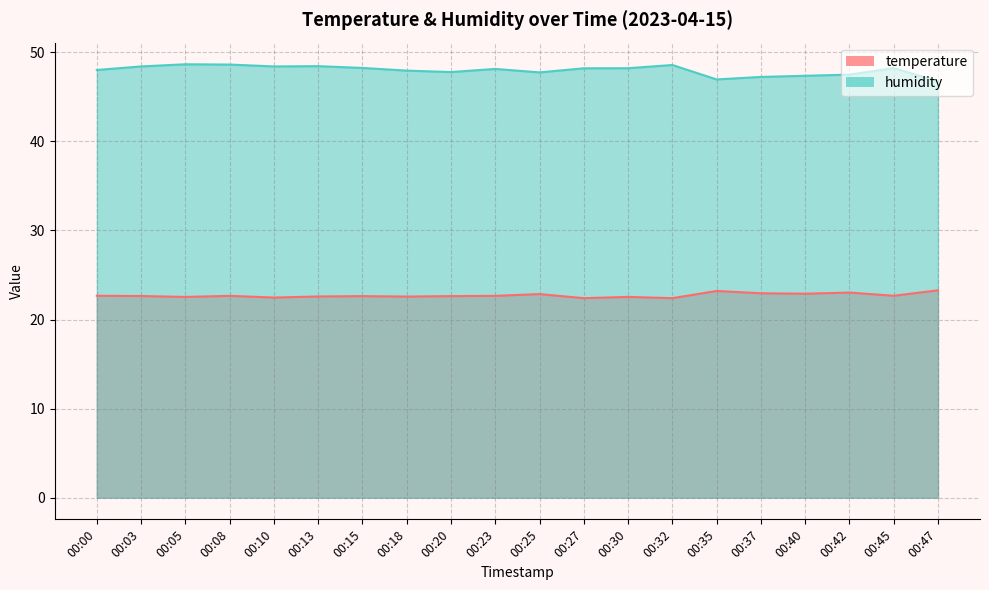

At which label does temperature reach its minimum?

00:27